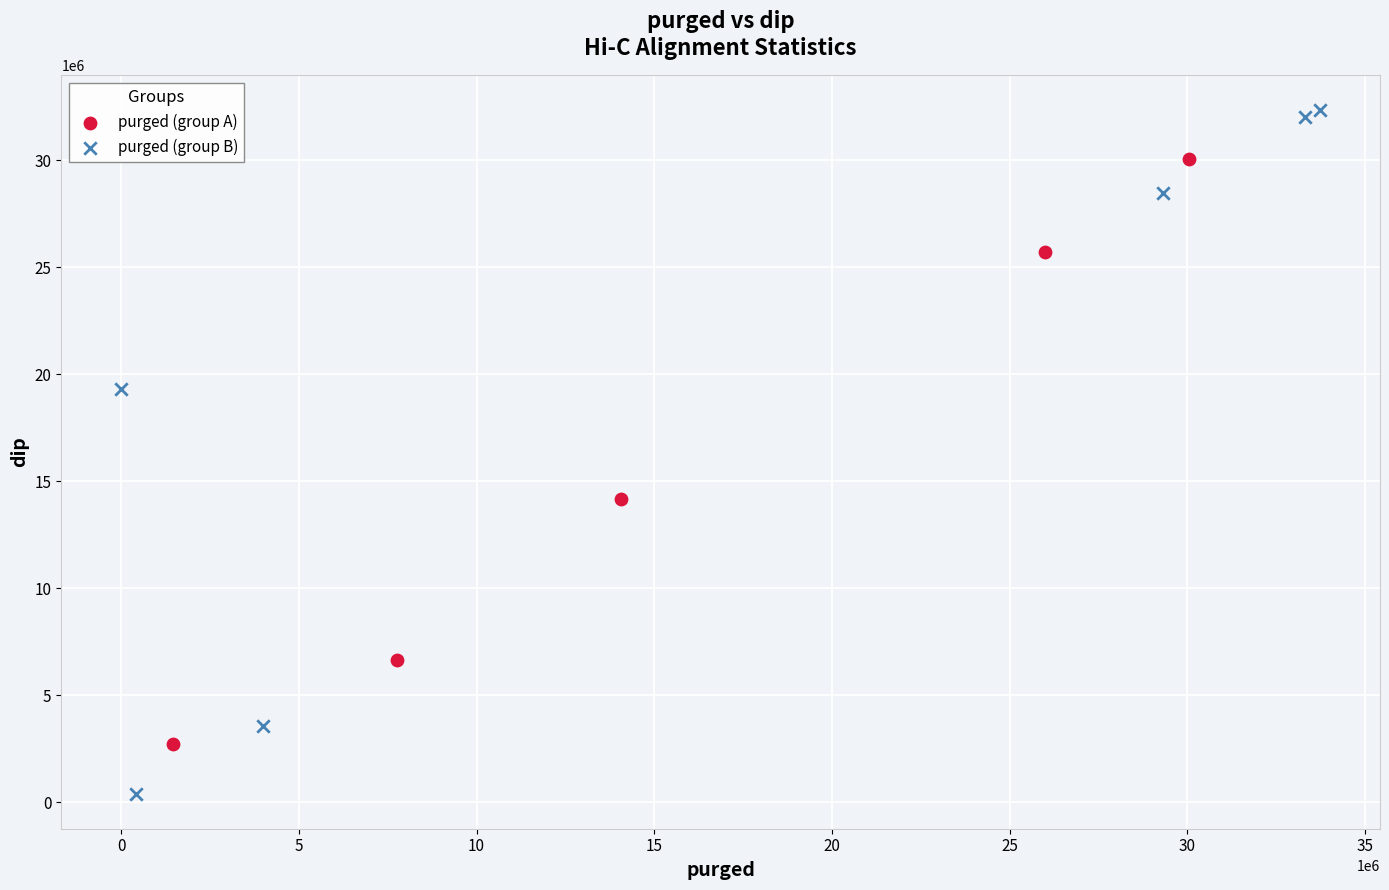

Which series has the largest Y range (max minus min)?

purged (group B)